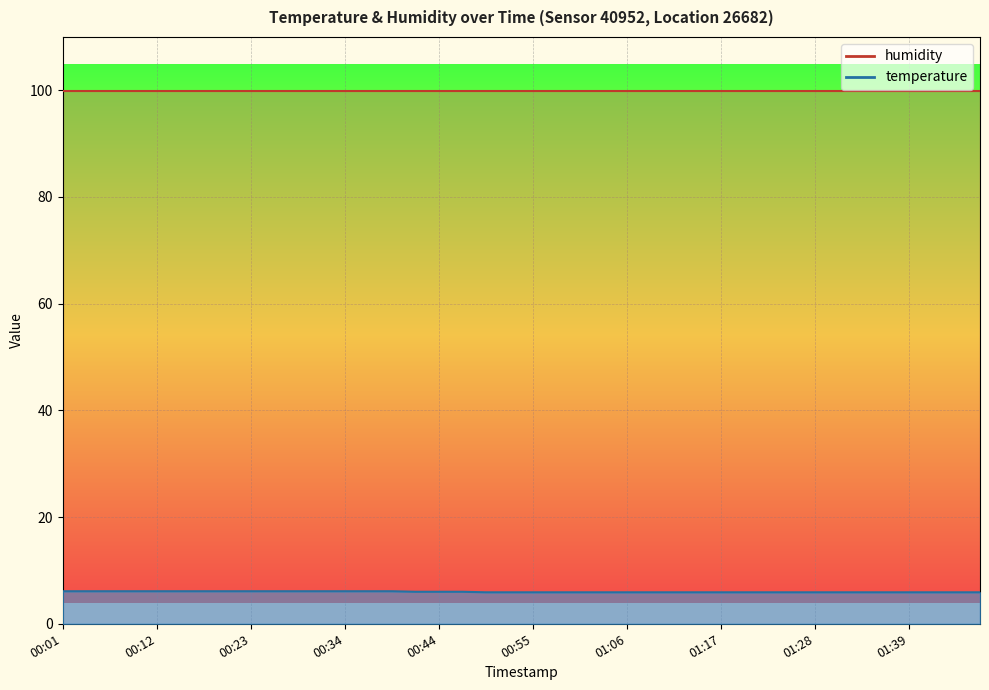

What position from the left is 00:06?

3